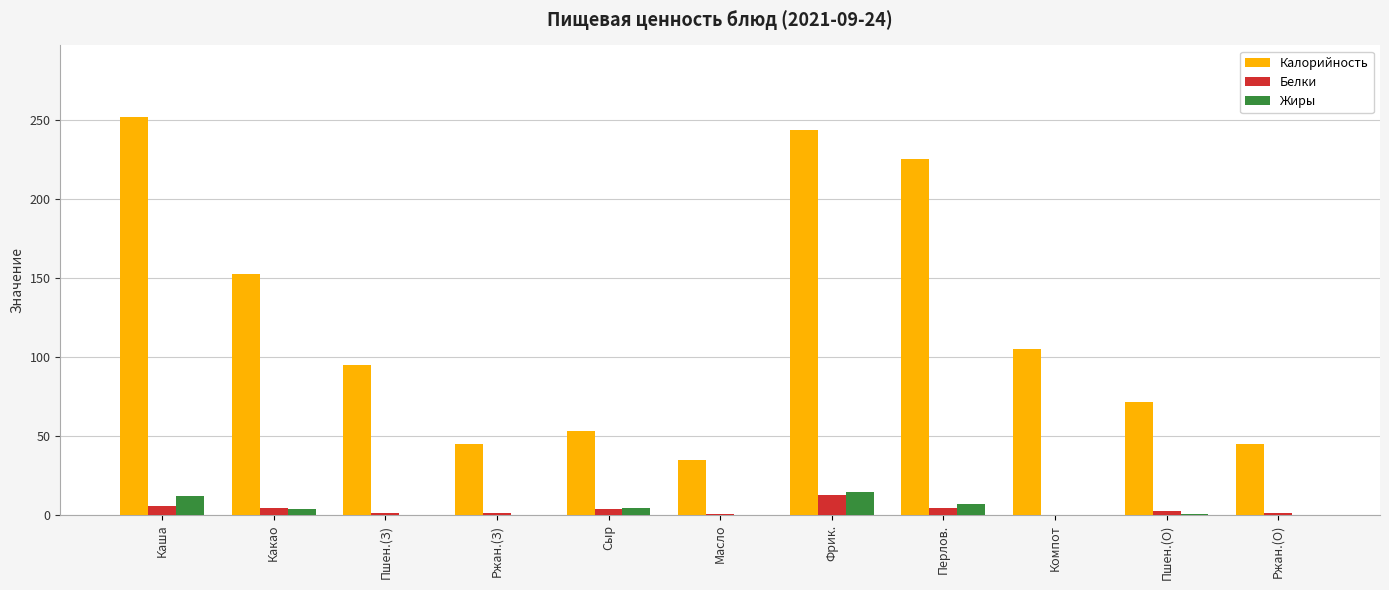

True or false: Калорийность has a value of 112.8 at Перлов..

False